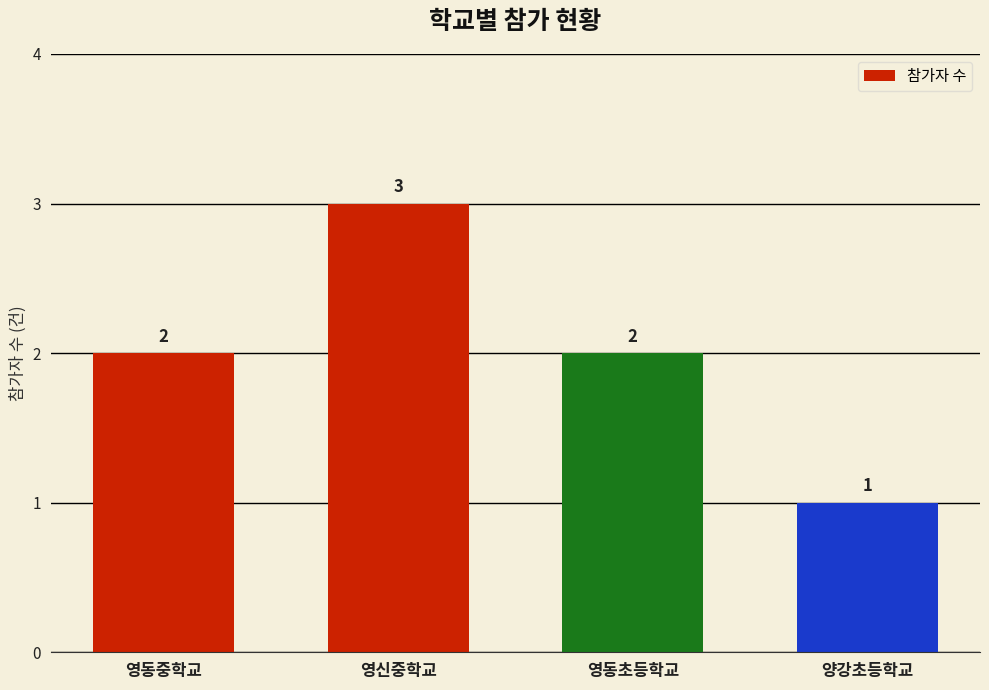

Count the values in the range 2 to 3.

3